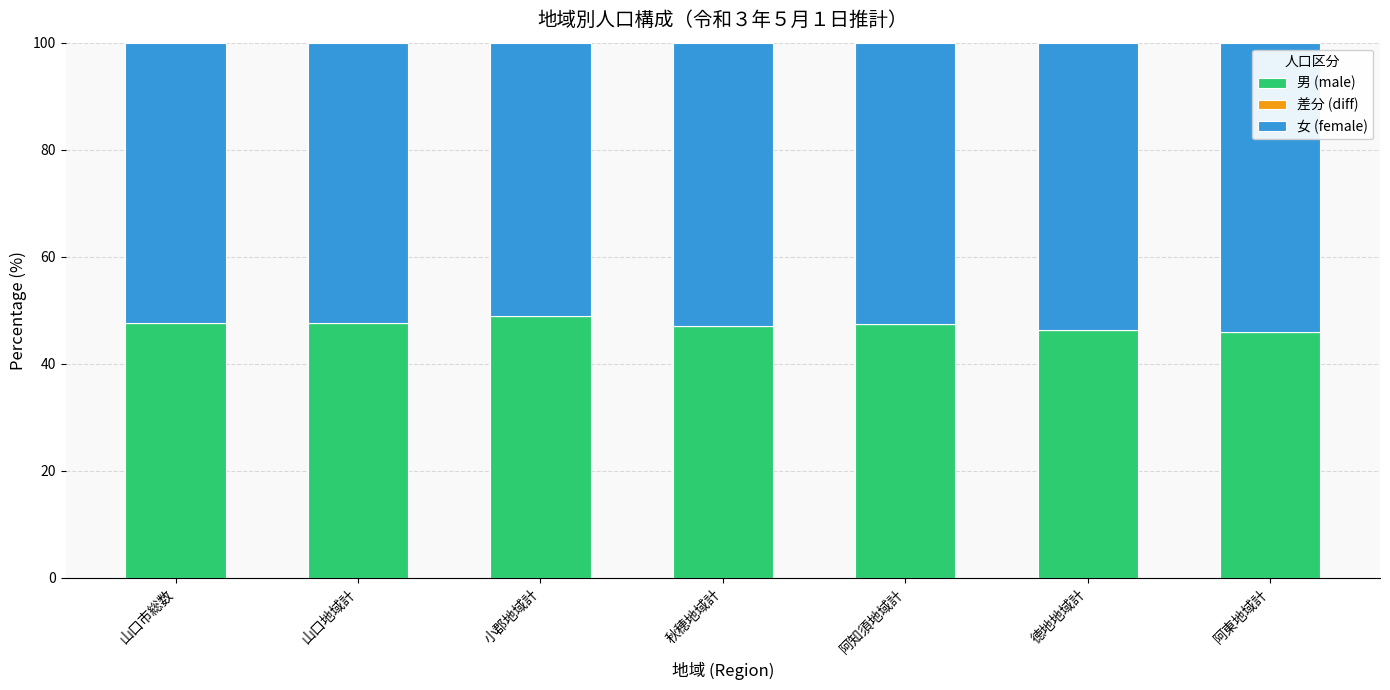

The 男 (male) series shows 46.0 at 阿東地域計. True or false?

True